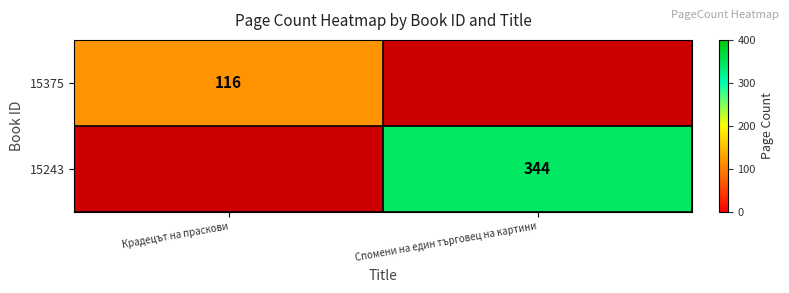

The value of 15375 at Крадецът на праскови is 116. True or false?

True